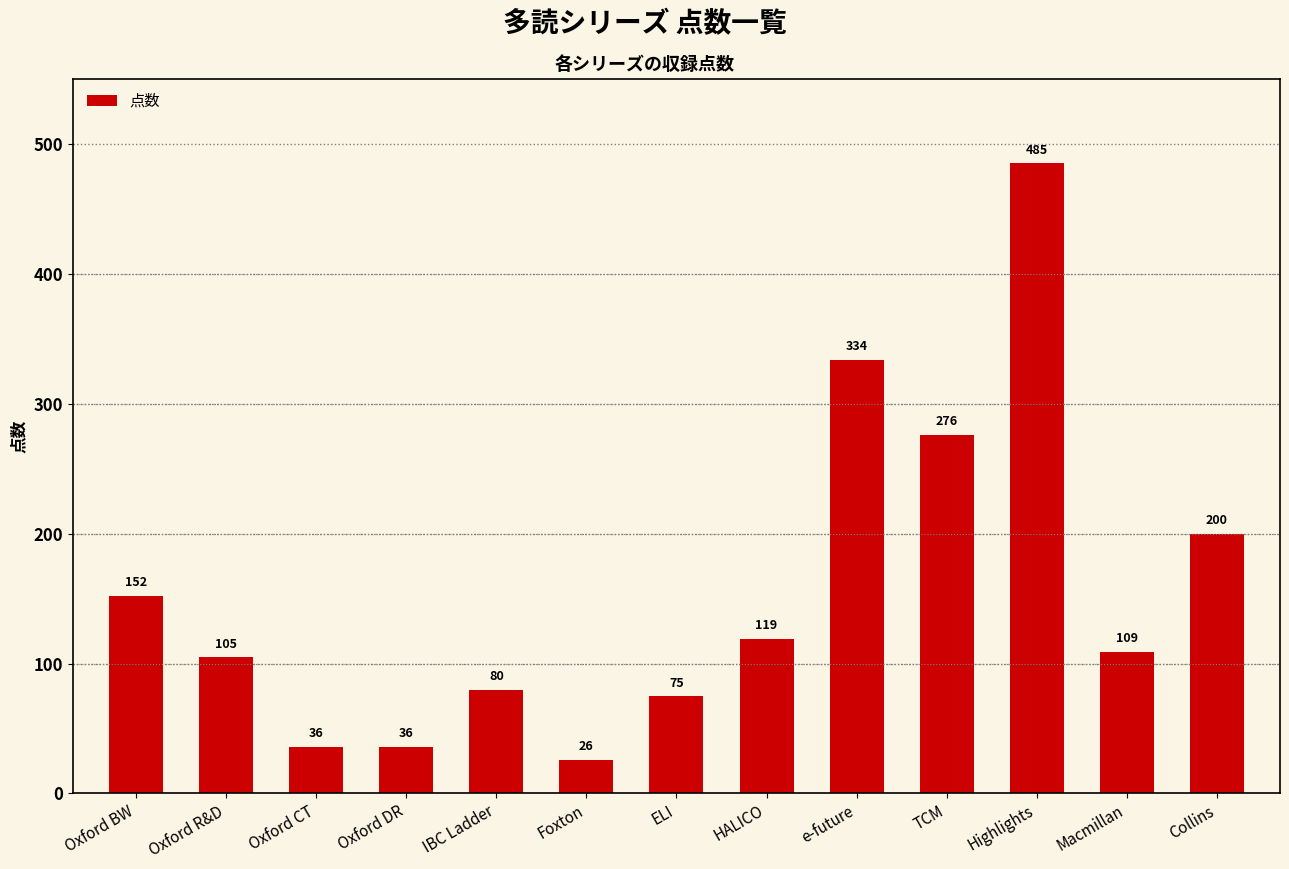

What is the ratio of the value at TCM to the value at Collins?

1.4